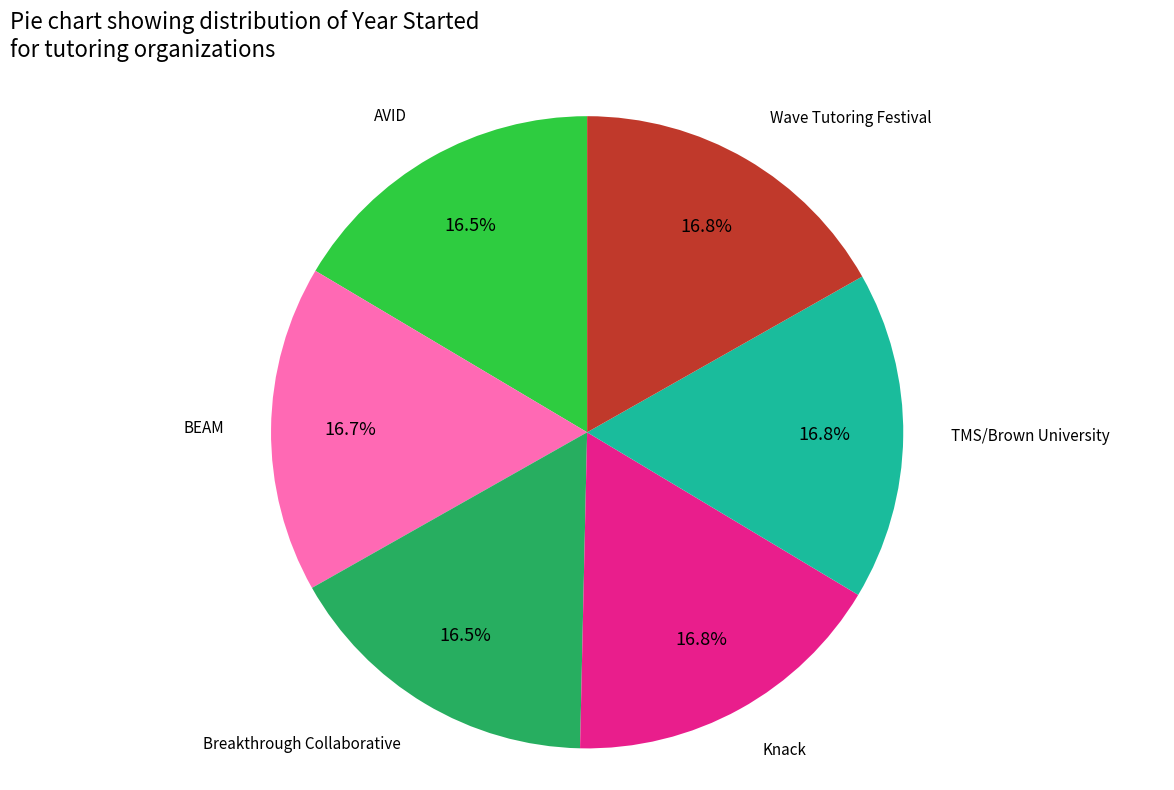

To the nearest percent, what percentage of the pie is BEAM?

17%